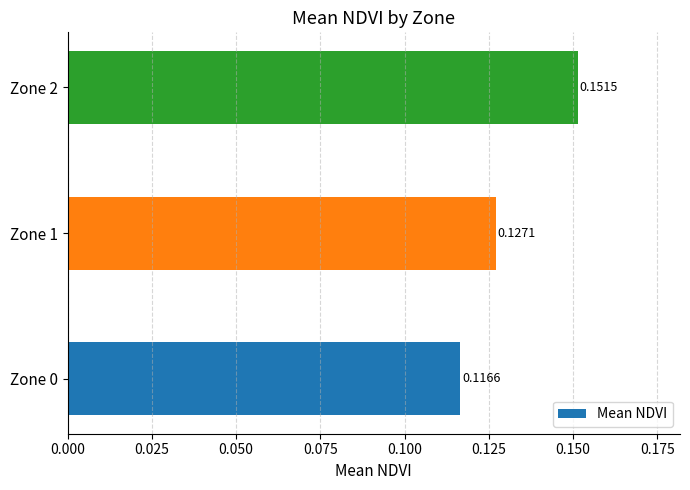

What is the sum of all values?

0.4